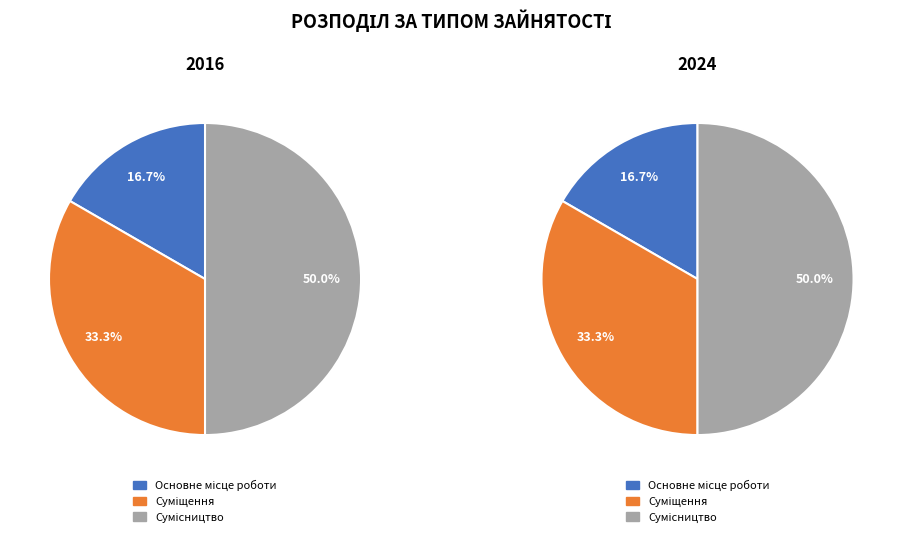

To the nearest percent, what percentage of the pie is Основне місце роботи?

17%